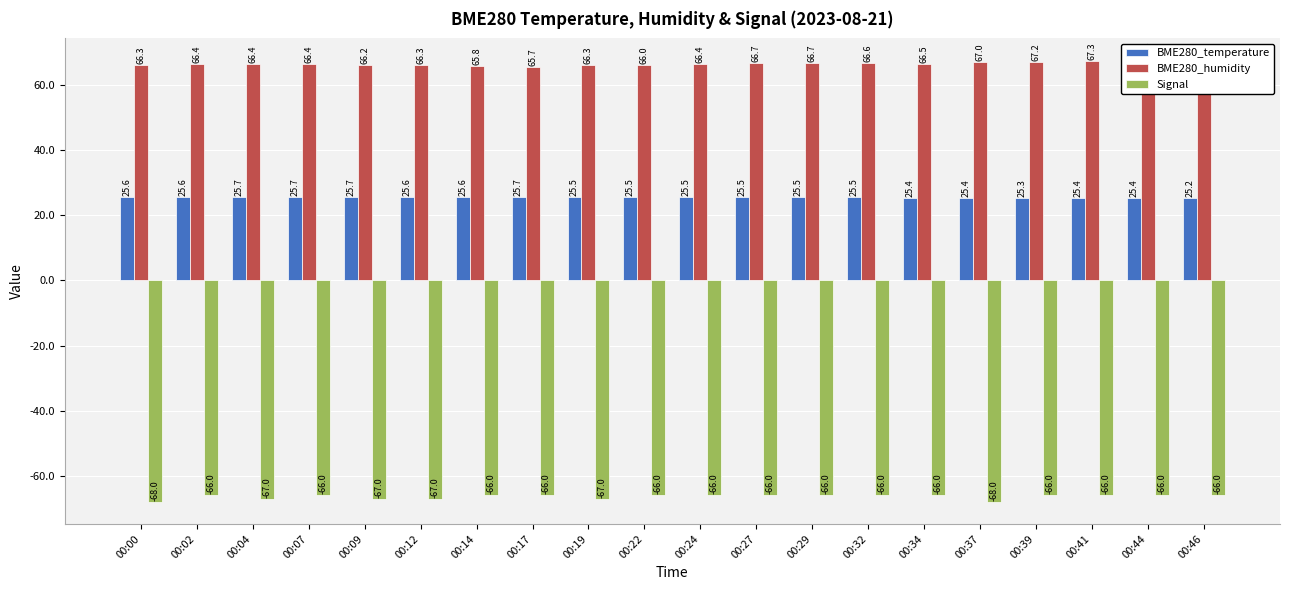

Rank the categories by Signal value from lowest to highest.

00:00, 00:37, 00:04, 00:09, 00:12, 00:19, 00:02, 00:07, 00:14, 00:17, 00:22, 00:24, 00:27, 00:29, 00:32, 00:34, 00:39, 00:41, 00:44, 00:46